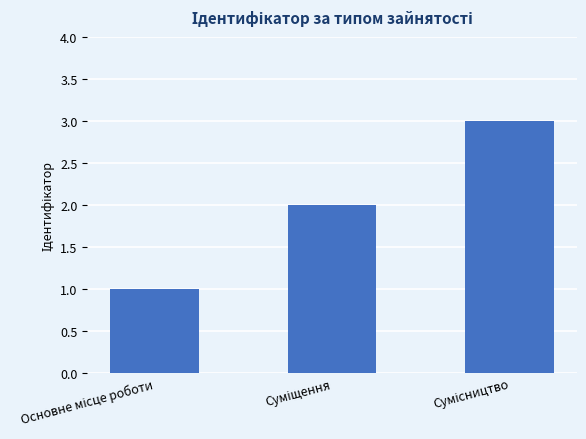

What is the greatest value displayed?

3